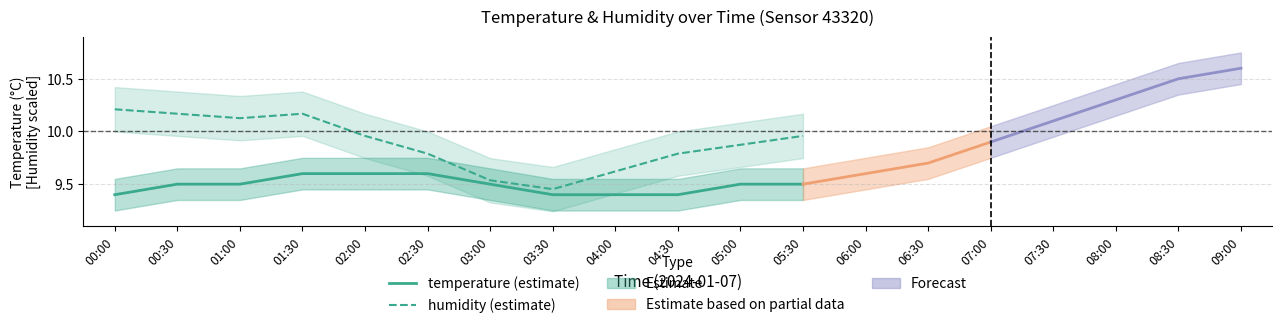

Between 04:00 and 02:30, which is larger?

02:30